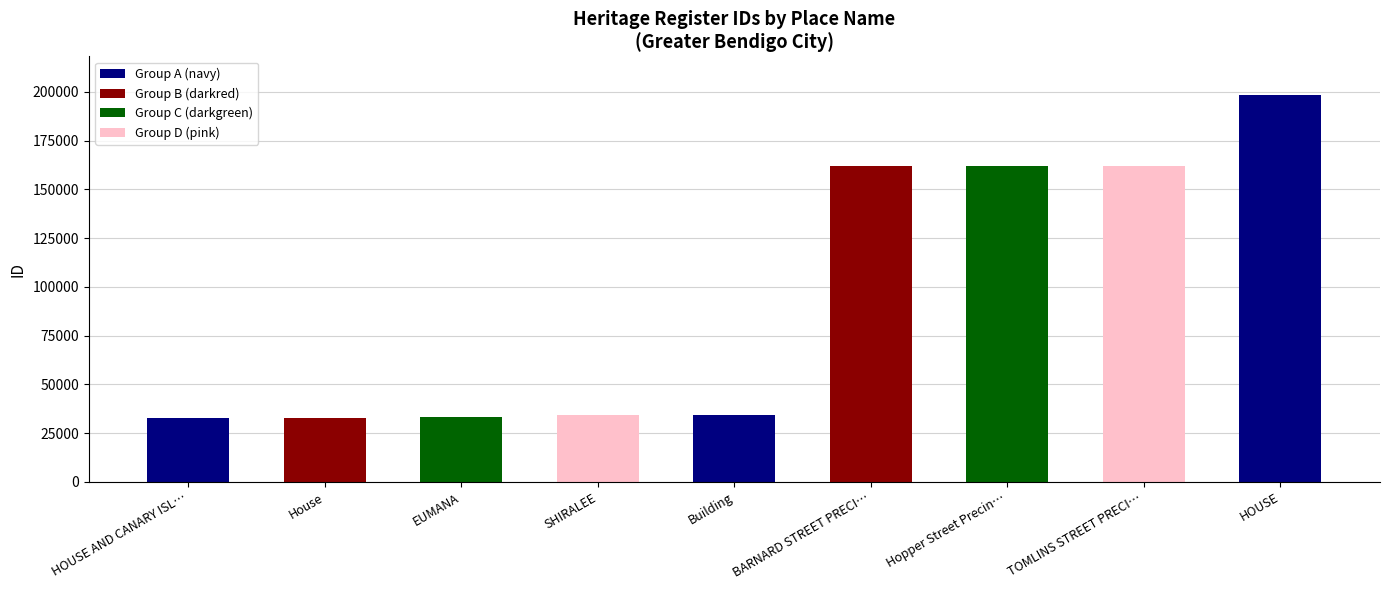

What is the minimum value shown in the chart?

32565